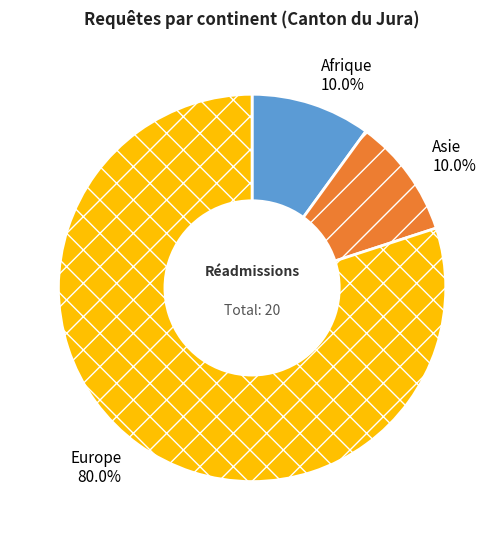

What percentage is the Asie slice, to the nearest percent?

10%